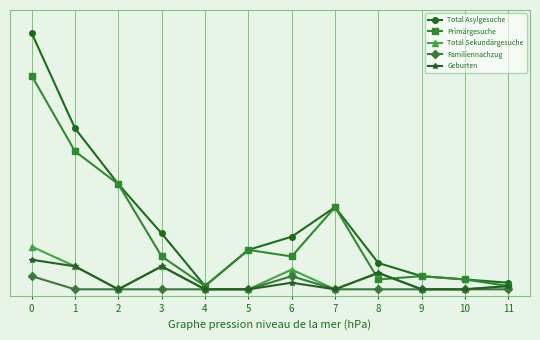

Is it true that Total Asylgesuche equals 32 at 1?

False